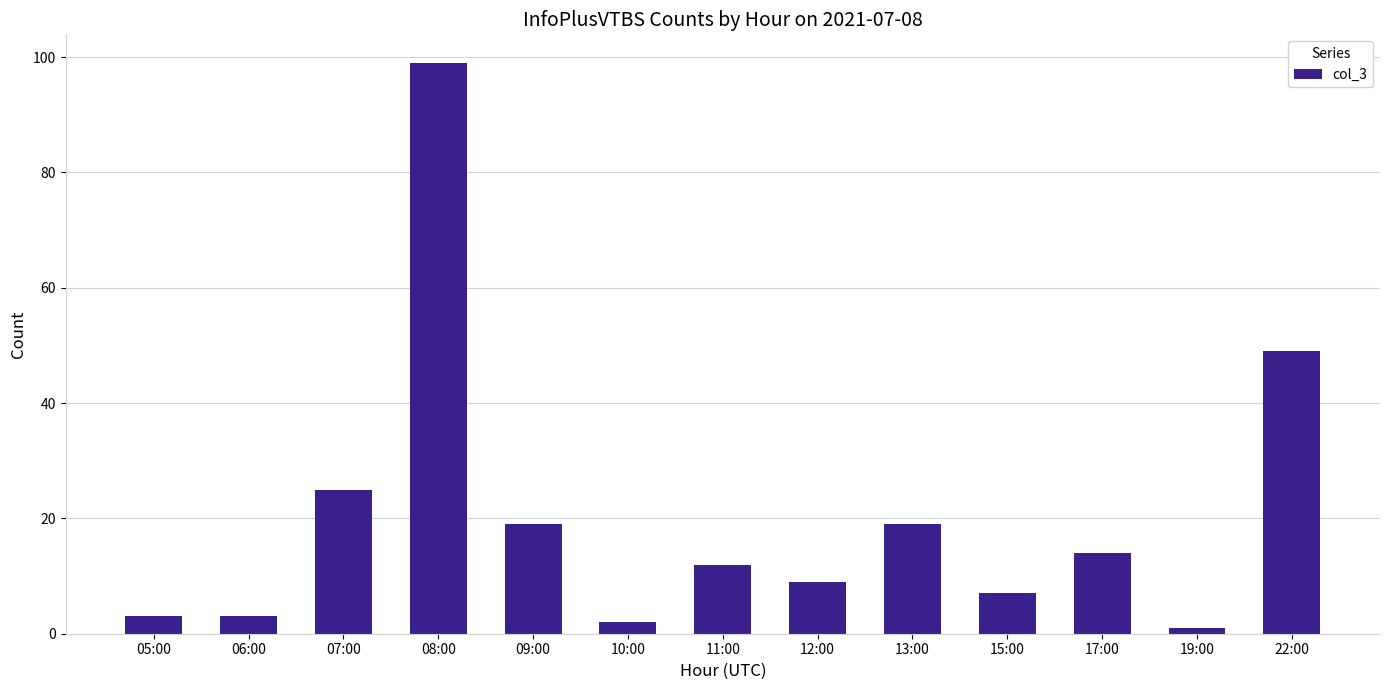

Are the bars grouped side by side (vs. stacked)?

No